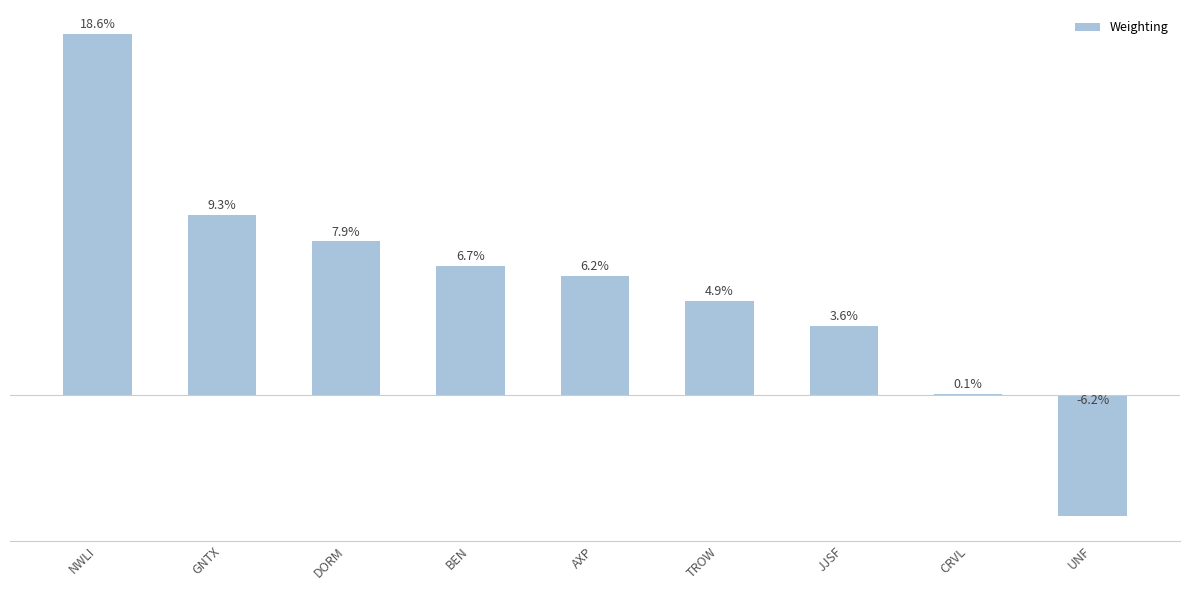

Where does the data first go above 6?

NWLI